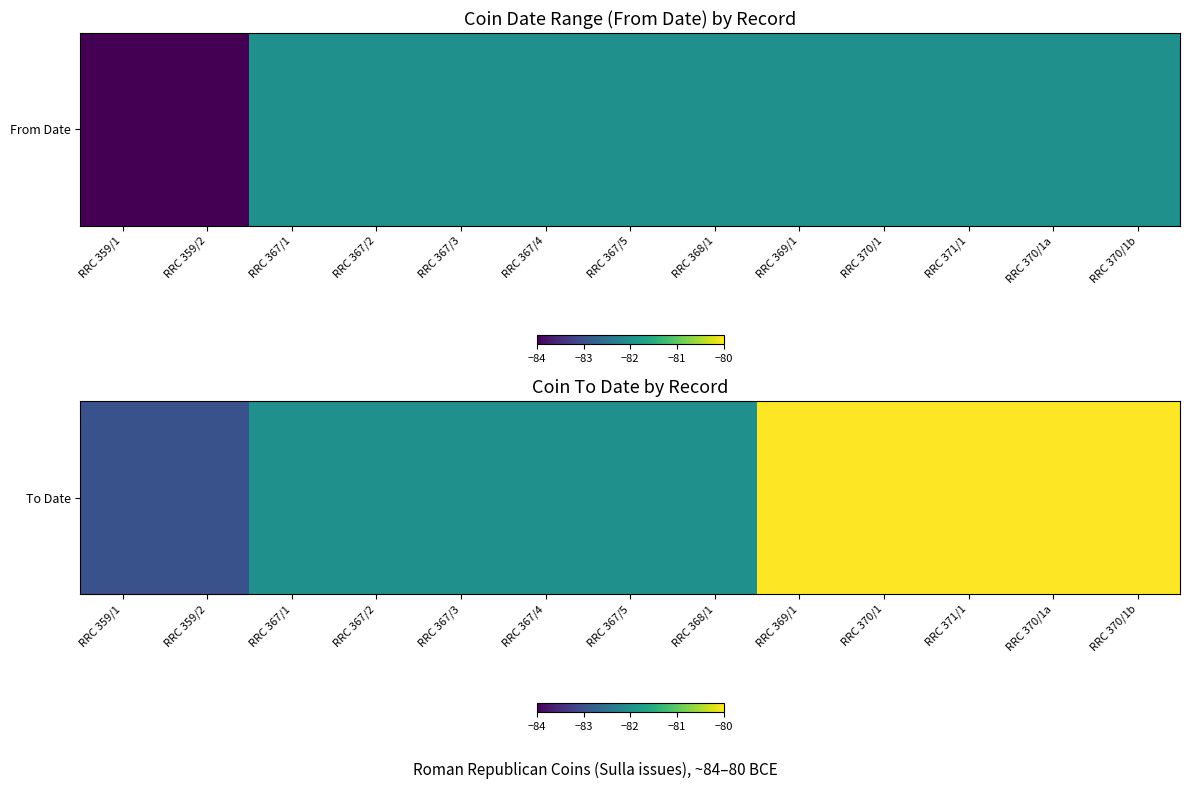

Is it true that the value at RRC 368/1 is -82?

True